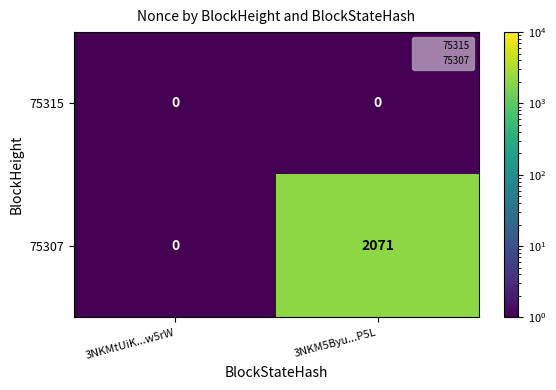

Which series has the largest total across all categories?

75307